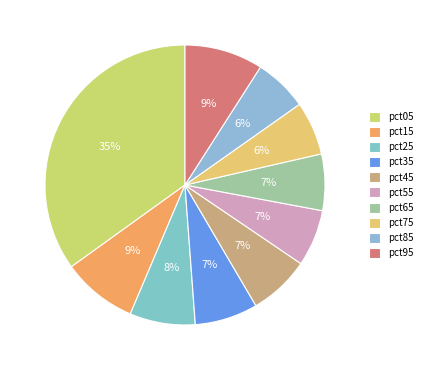

To the nearest percent, what percentage of the pie is pct35?

7%